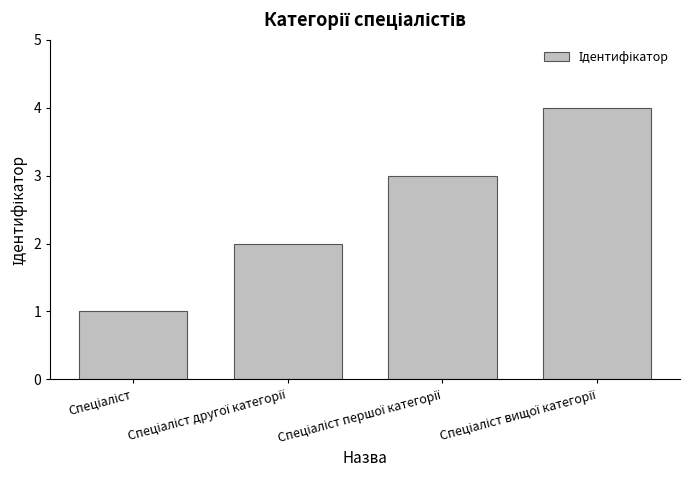

What is the difference between the maximum and minimum values?

3